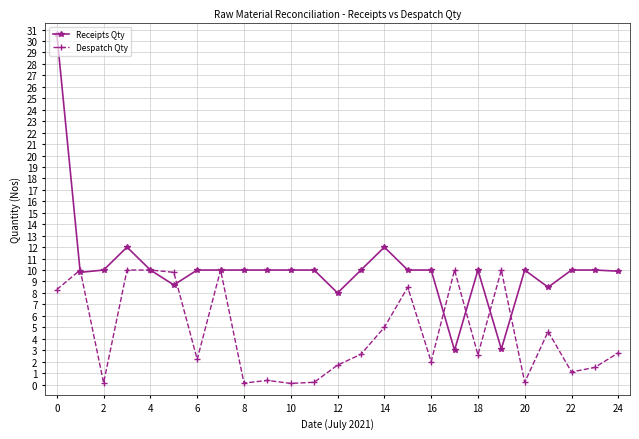

True or false: Despatch Qty and Receipts Qty cross at least once.

True